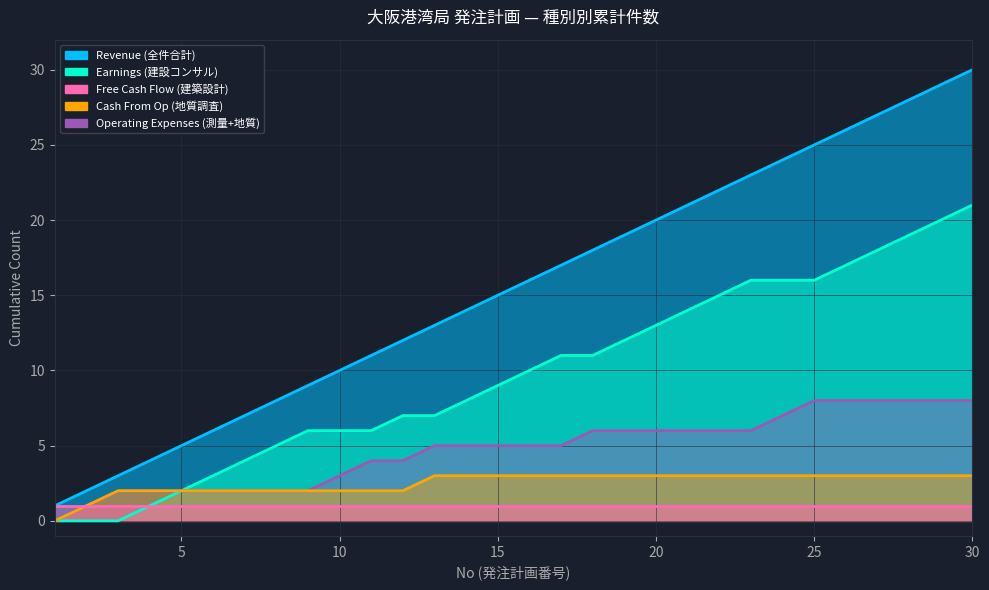

The value of Revenue at 20 is 20.0. True or false?

True